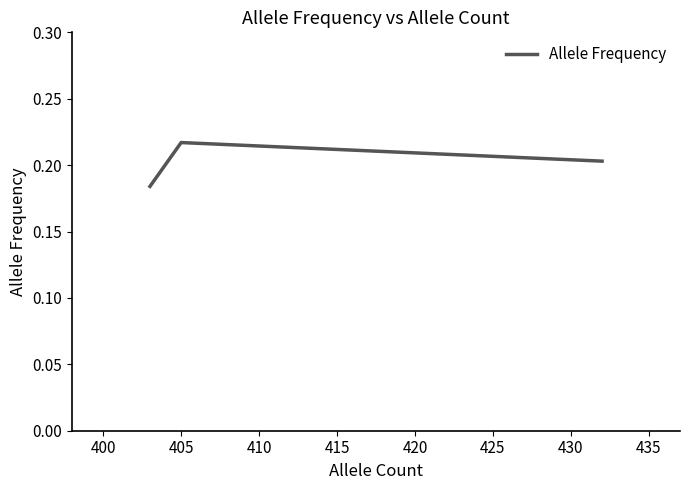

How many values are between 0 and 1?

3